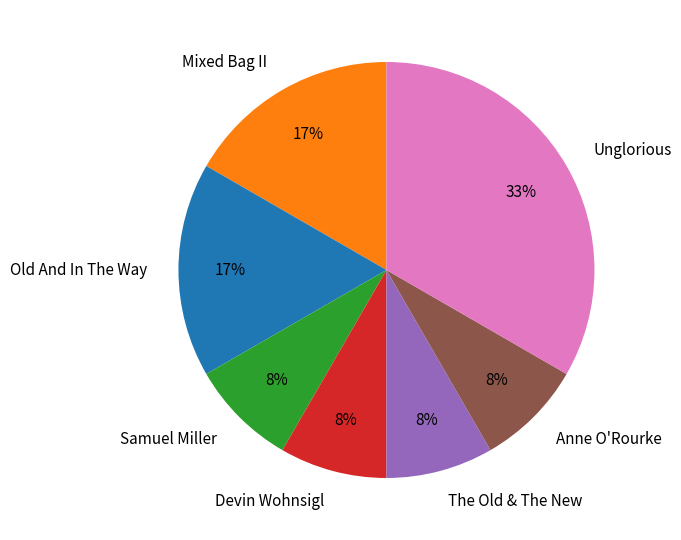

The Anne O'Rourke slice represents 1% of the pie. True or false?

False